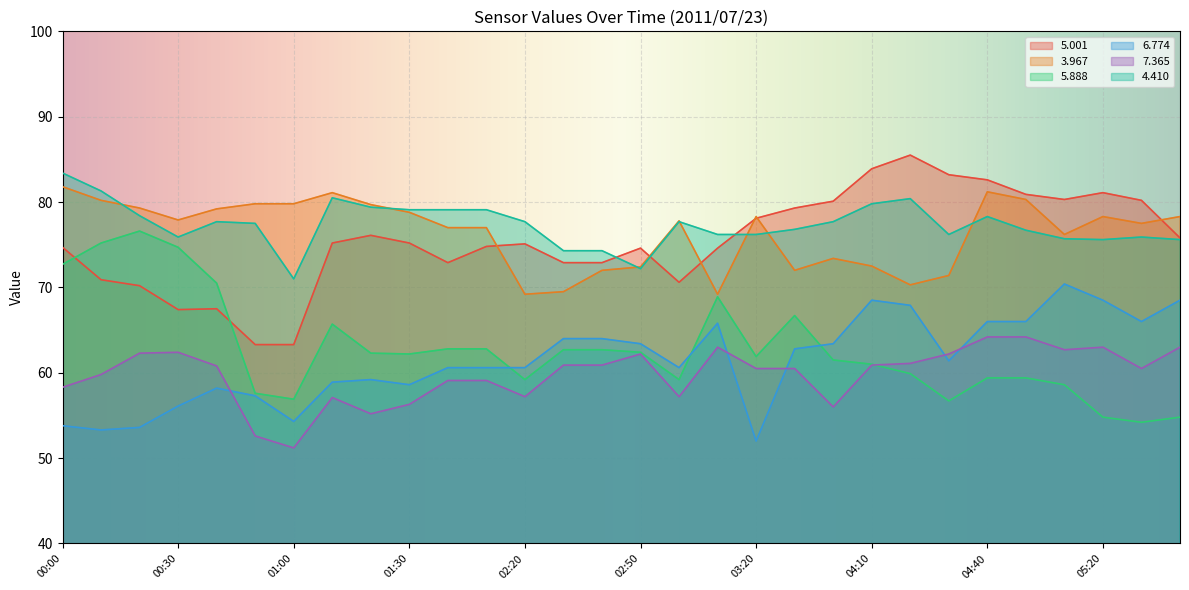

How many distinct data groups are displayed?

6